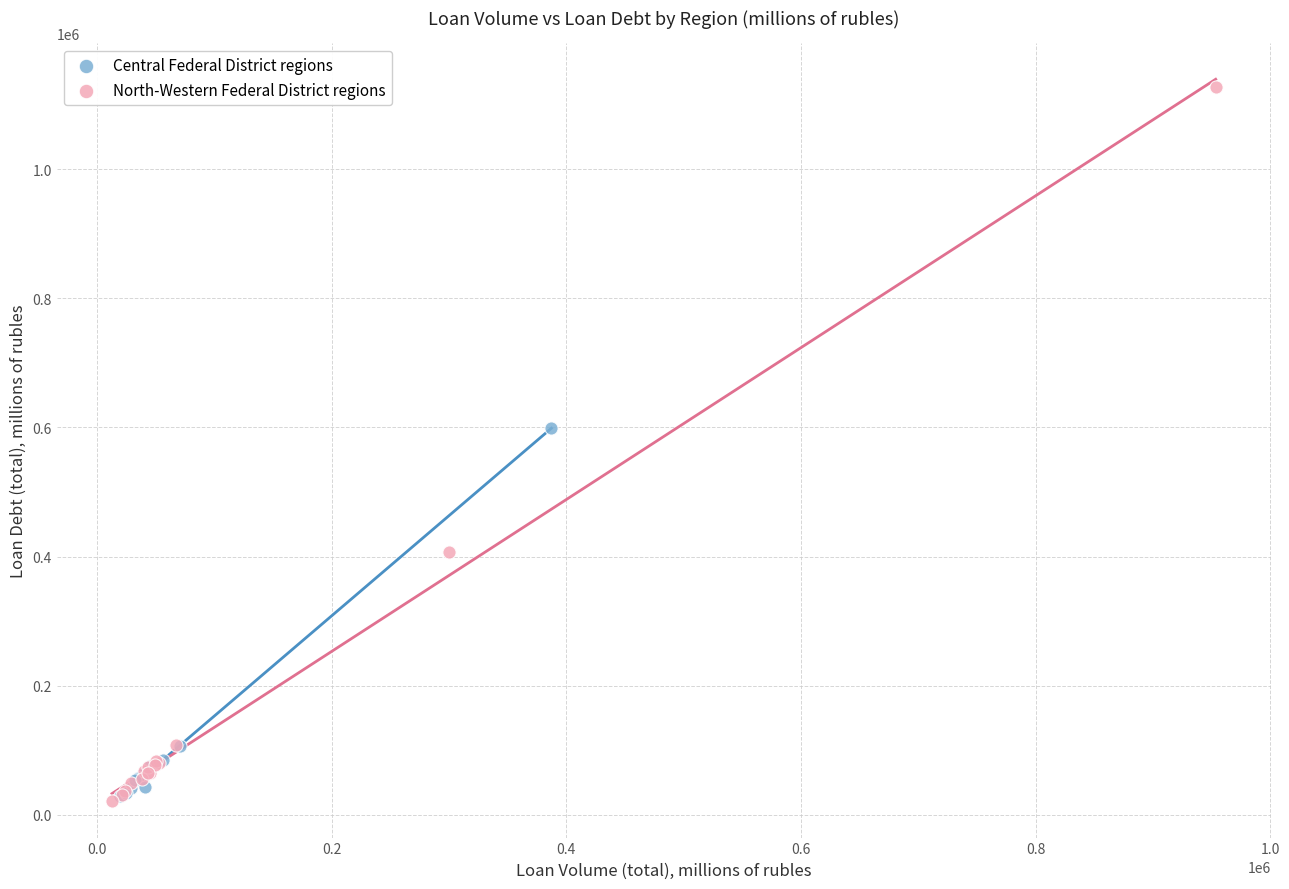

Which series has the largest Y range (max minus min)?

North-Western Federal District regions